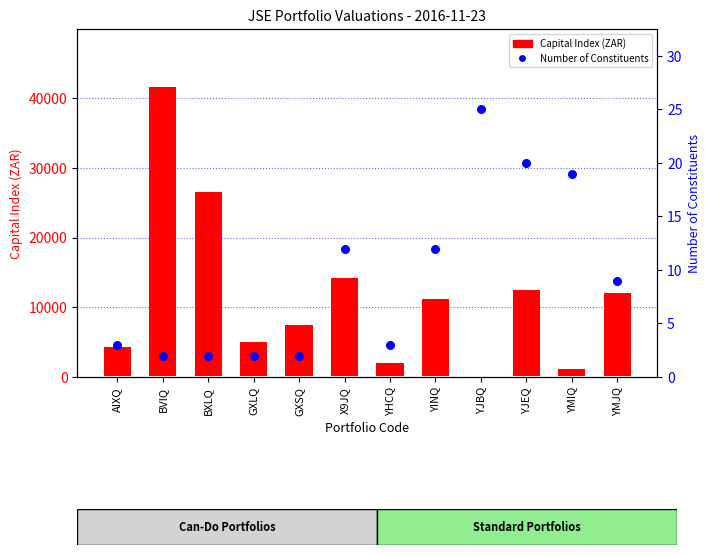

What are all the series names shown in the legend?

Capital Index (ZAR), Number of Constituents